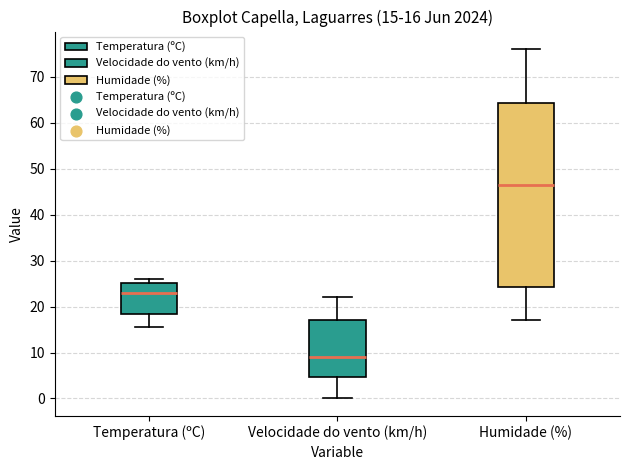

Comparing the boxes themselves (not the whiskers), which one is the tallest?

Humidade (%)